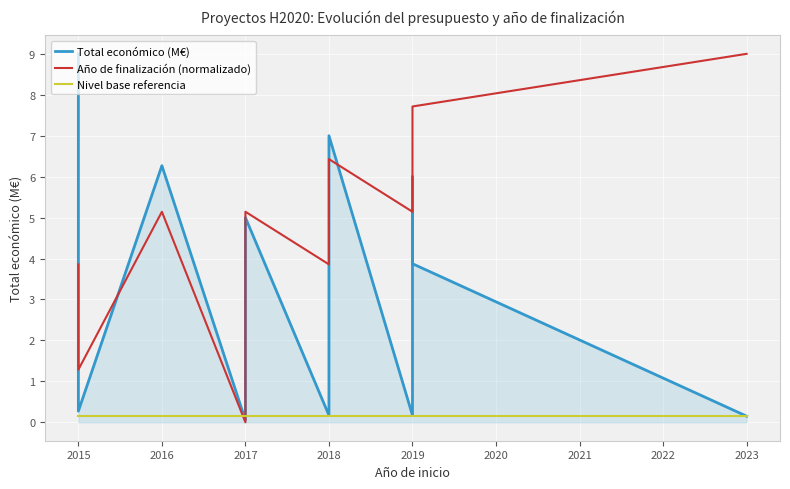

Is the value of Nivel base referencia at 2019 greater than the value of Año de finalización (normalizado) at 2016?

No